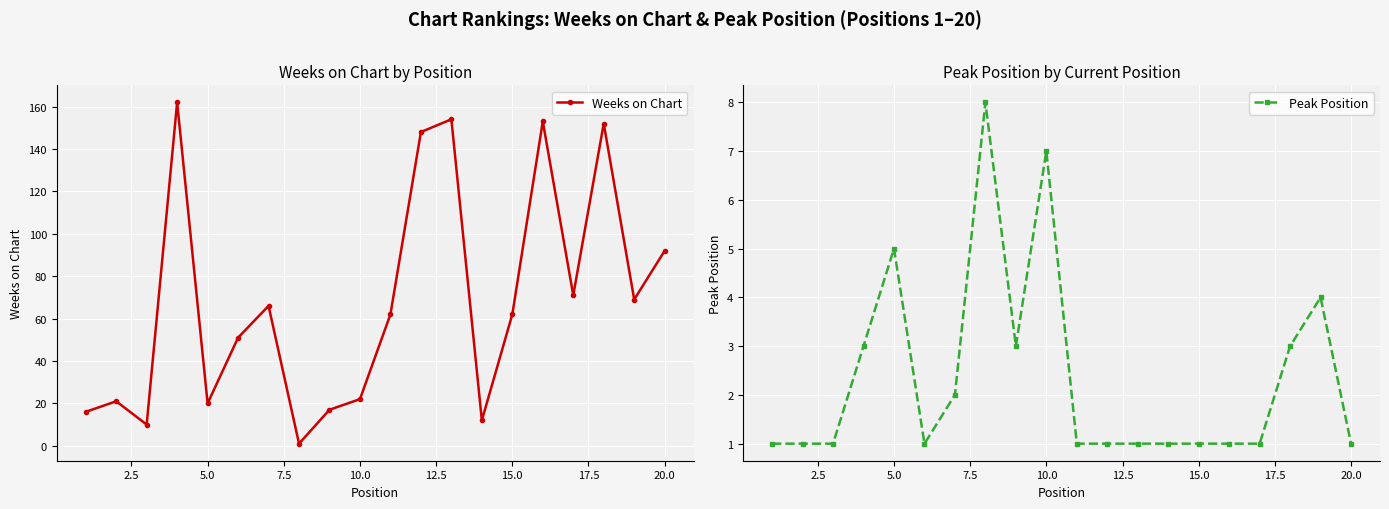

How many interior local peaks does the Peak Position series have?

4